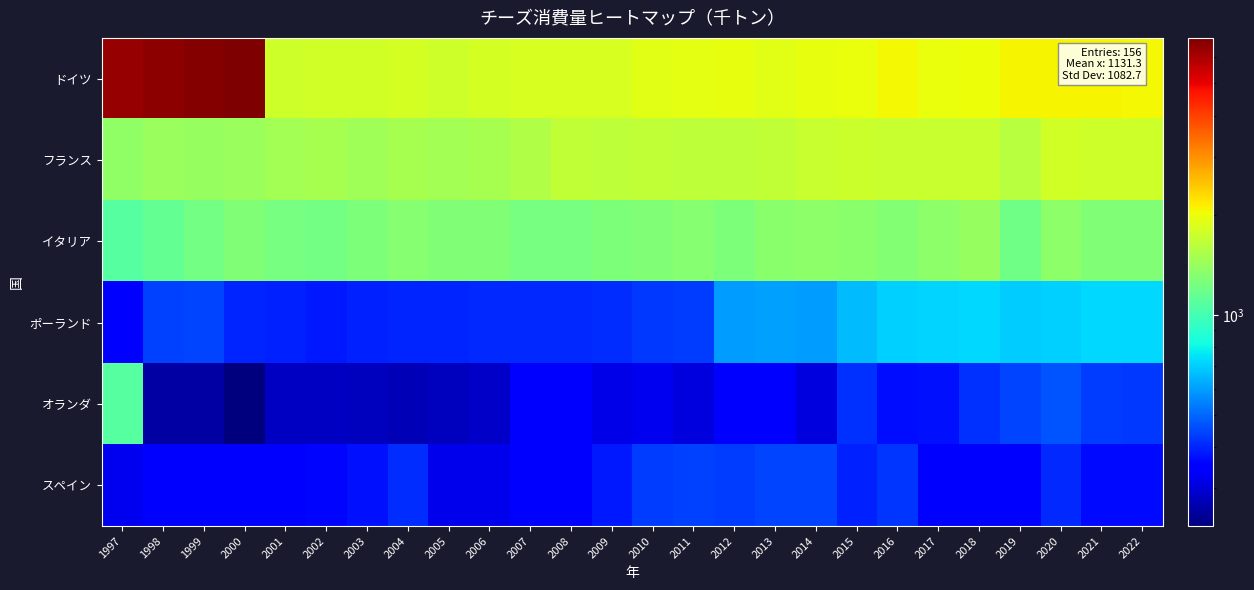

At which category is the sum across all series the highest?

1997